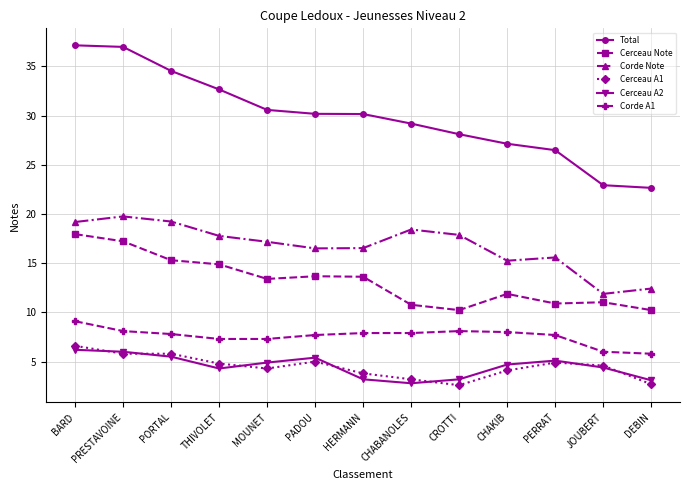

Is it true that Cerceau Note equals 14.2 at CROTTI?

False